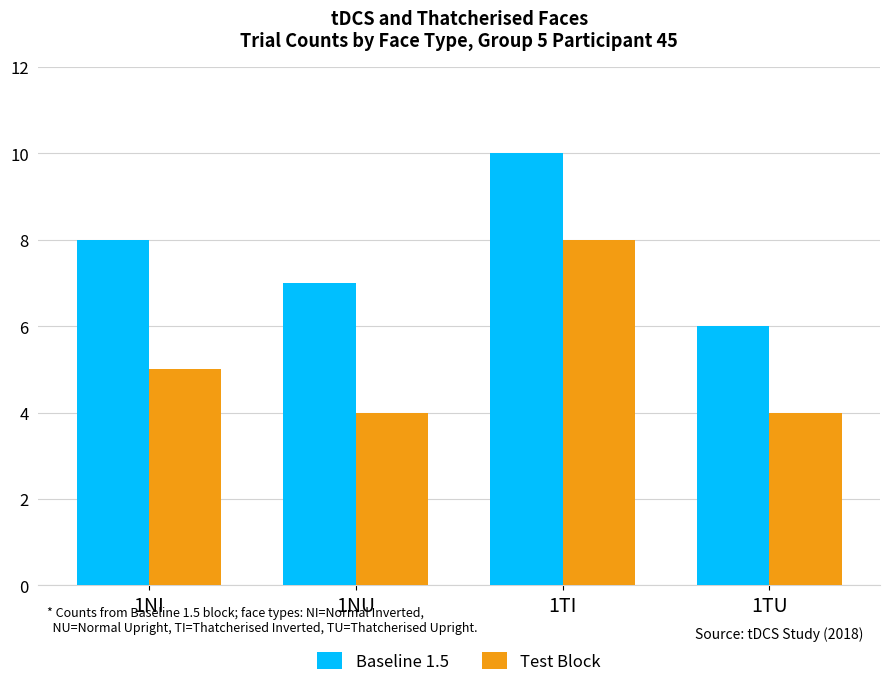

At which category is the sum across all series the highest?

1TI